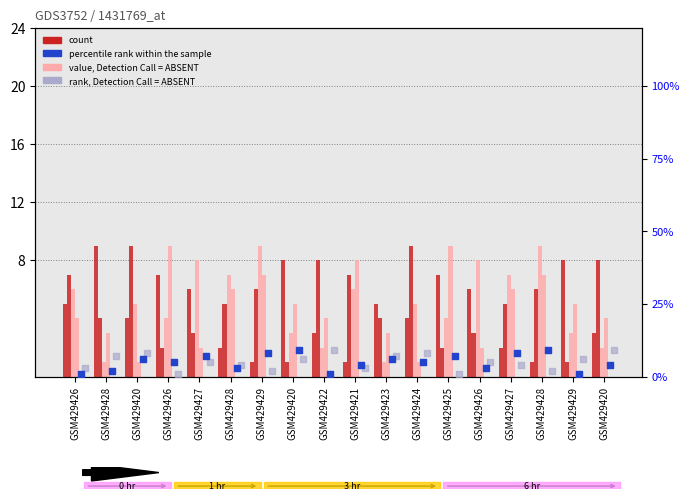

At how many categories does at least one series exceed 1?

18